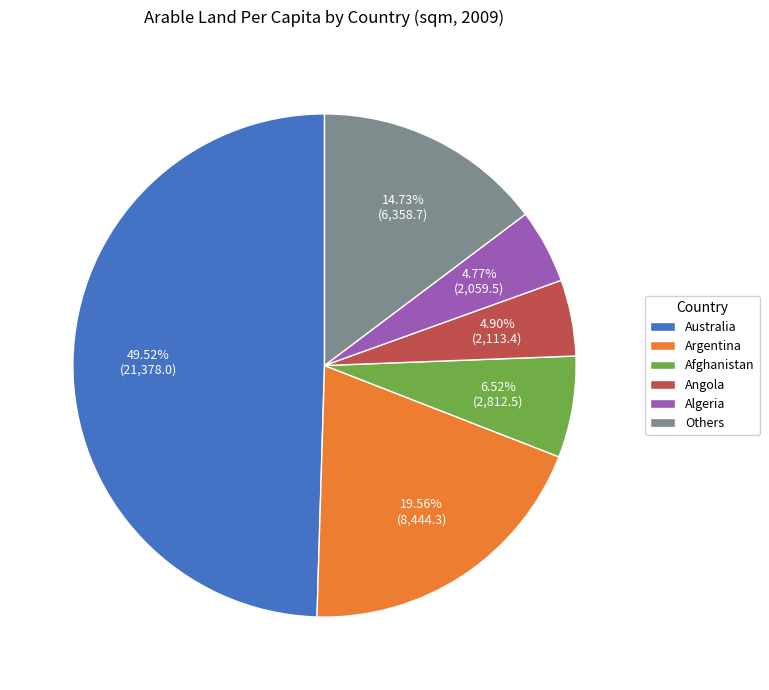

To the nearest percent, what is the average slice percentage?

17%